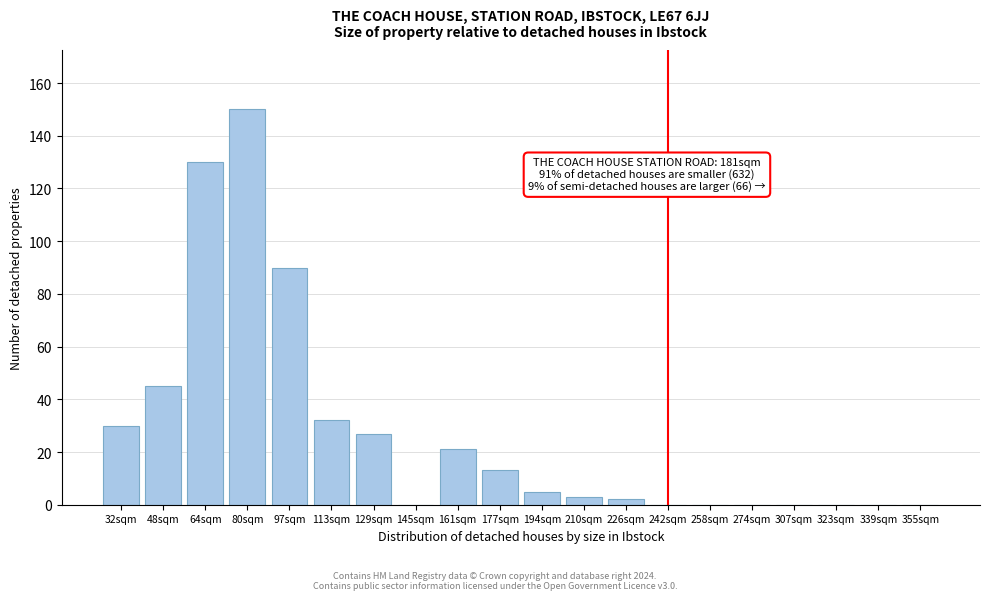

Reading left to right, list all the values displayed in this chart.

32sqm=30	48sqm=45	64sqm=130	80sqm=150	97sqm=90	113sqm=32	129sqm=27	145sqm=0	161sqm=21	177sqm=13	194sqm=5	210sqm=3	226sqm=2	242sqm=0	258sqm=0	274sqm=0	307sqm=0	323sqm=0	339sqm=0	355sqm=0